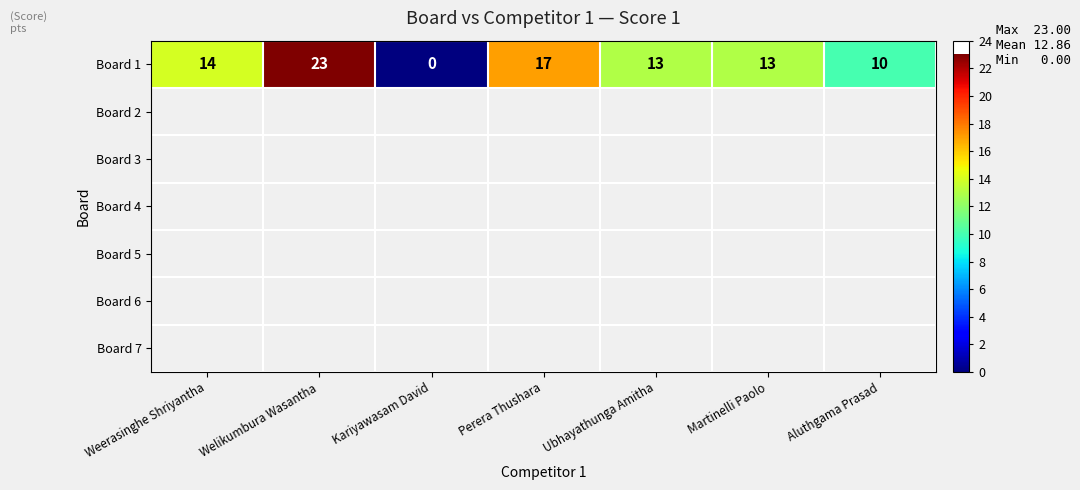

What is the greatest value displayed?

23